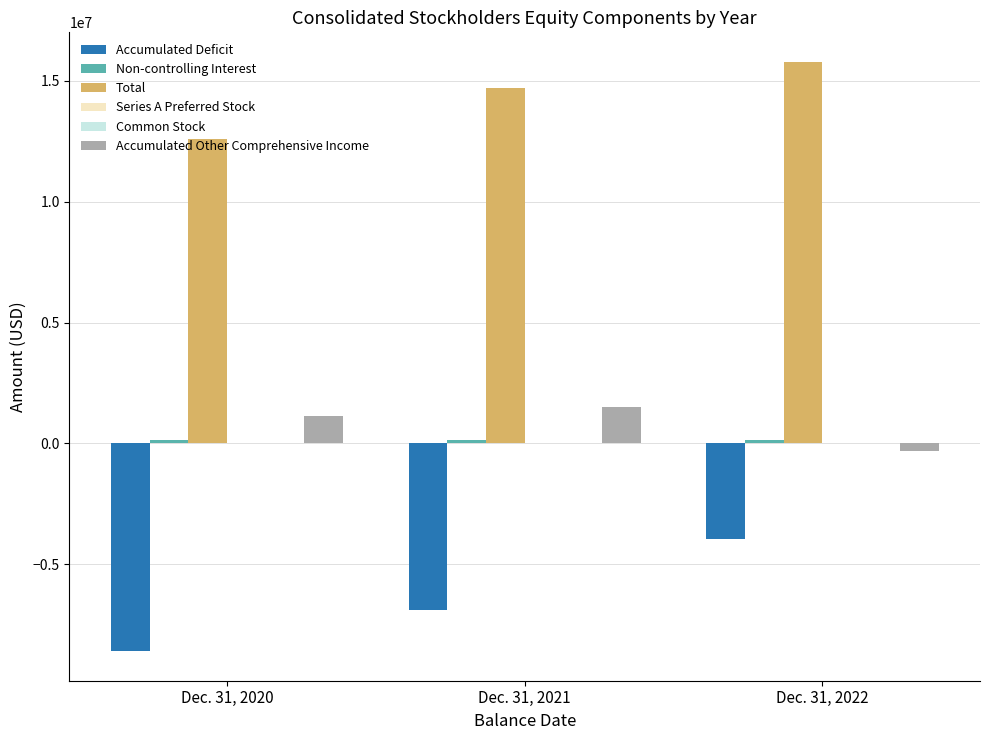

True or false: Accumulated Deficit has a value of -8596332 at Dec. 31, 2020.

True